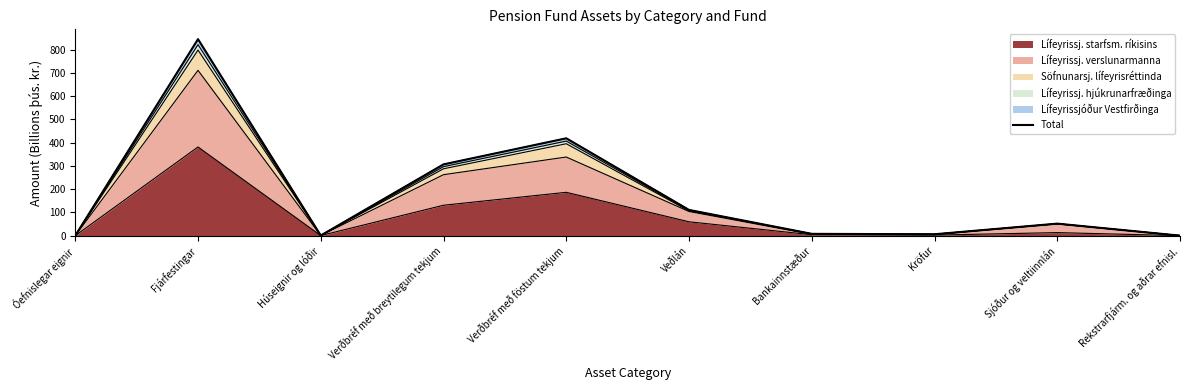

The chart shows a value of 0.1 at Rekstrarfjárm. og aðrar efnisl.. True or false?

False